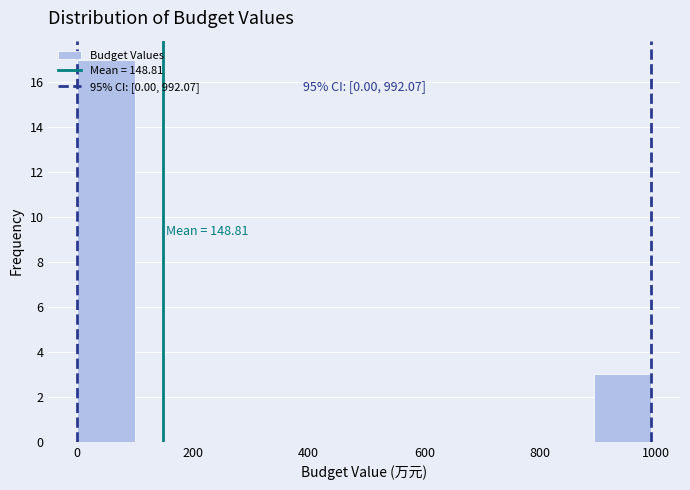

Which range on the x-axis has the tallest bar?

0 to 100